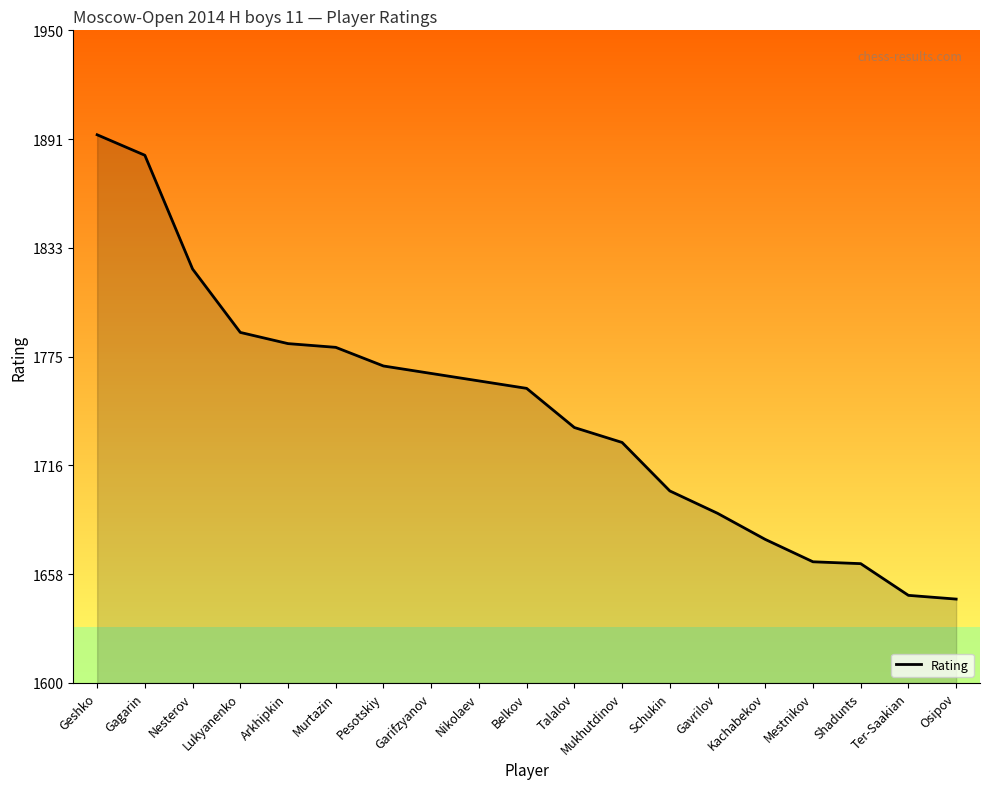

Reading left to right, transcribe all the data shown in this chart.

Geshko=1894	Gagarin=1883	Nesterov=1822	Lukyanenko=1788	Arkhipkin=1782	Murtazin=1780	Pesotskiy=1770	Garifzyanov=1766	Nikolaev=1762	Belkov=1758	Talalov=1737	Mukhutdinov=1729	Schukin=1703	Gavrilov=1691	Kachabekov=1677	Mestnikov=1665	Shadunts=1664	Ter-Saakian=1647	Osipov=1645